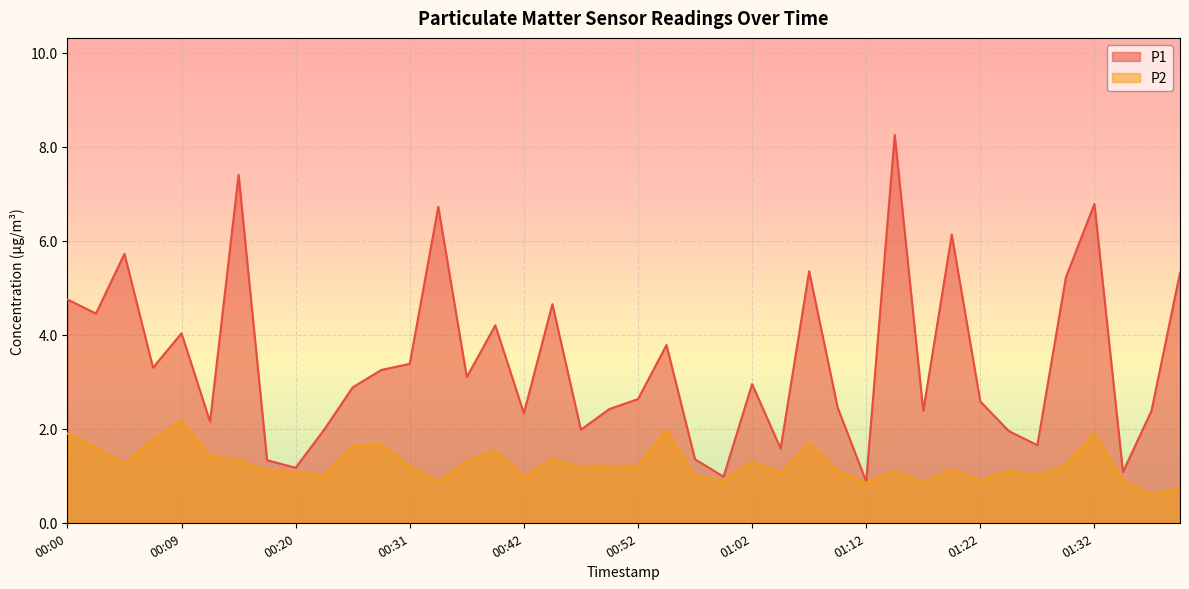

True or false: P2 has a value of 0.9 at 00:28.

False